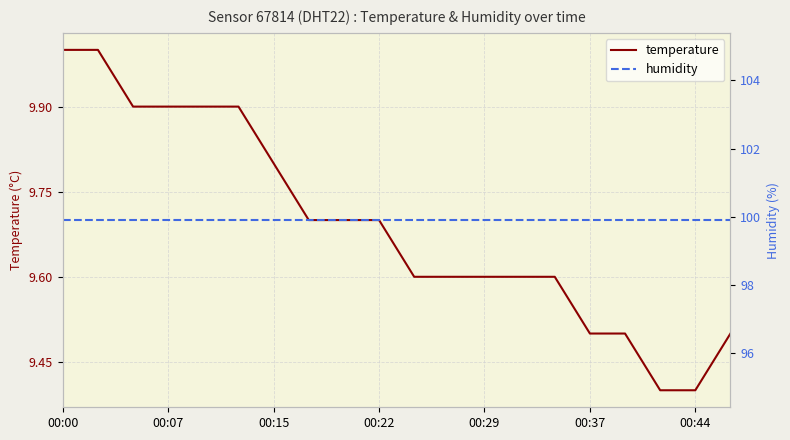

At 16, list the series in order from smallest to largest.

temperature, humidity